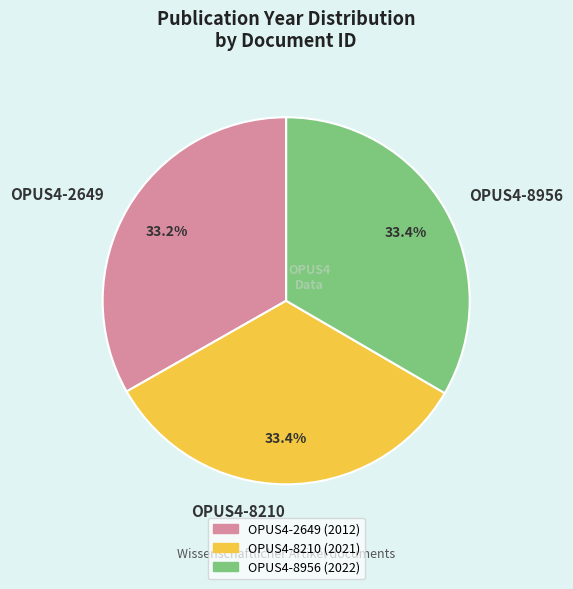

Is there a majority slice in this chart?

No